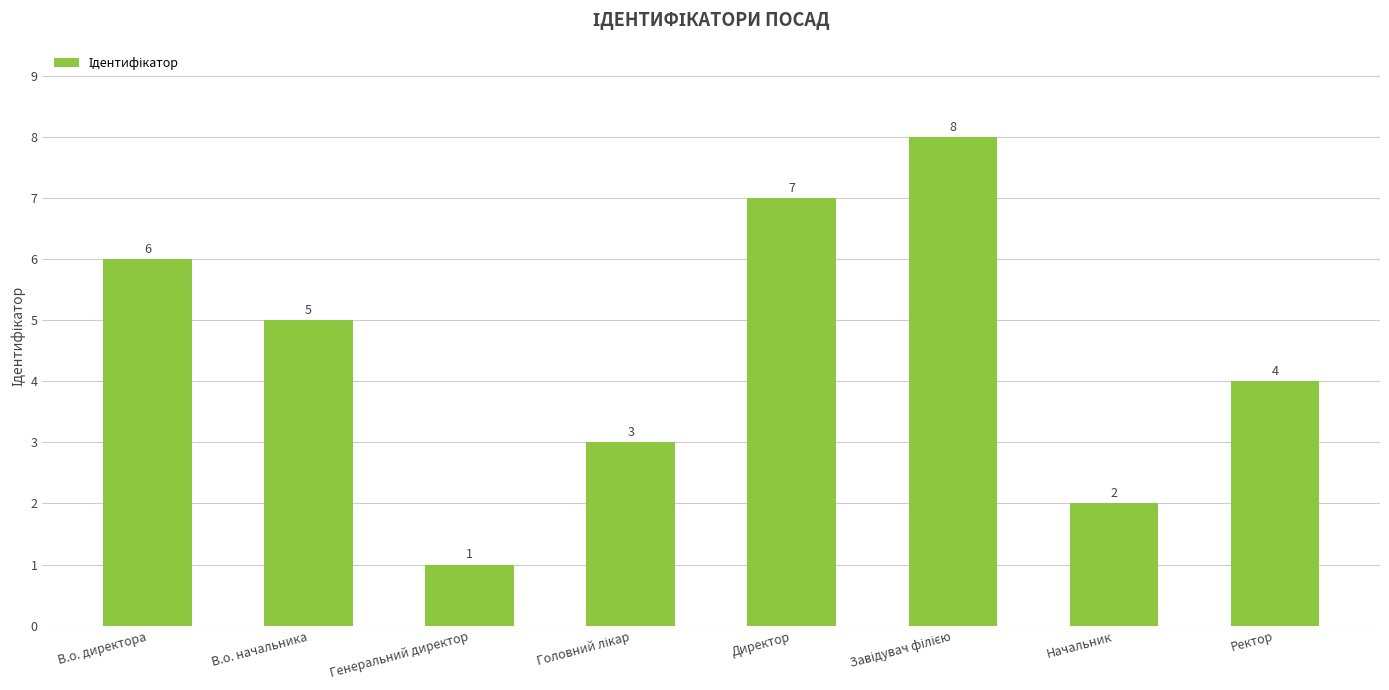

Which label corresponds to the smallest value in the chart?

Генеральний директор